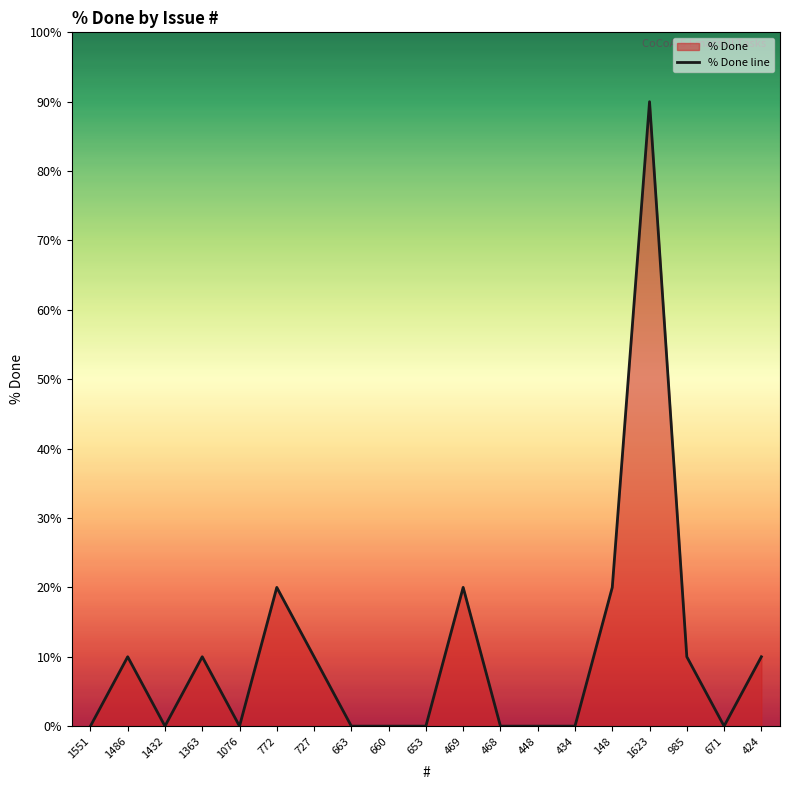

Reading left to right, extract all data points from this chart.

1551=0	1486=10	1432=0	1363=10	1076=0	772=20	727=10	663=0	660=0	653=0	469=20	468=0	448=0	434=0	148=20	1623=90	985=10	671=0	424=10